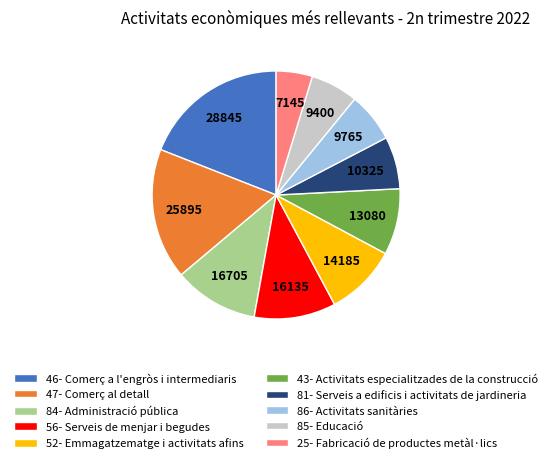

Which category has the biggest portion of the pie?

46- Comerç a l'engròs i intermediaris